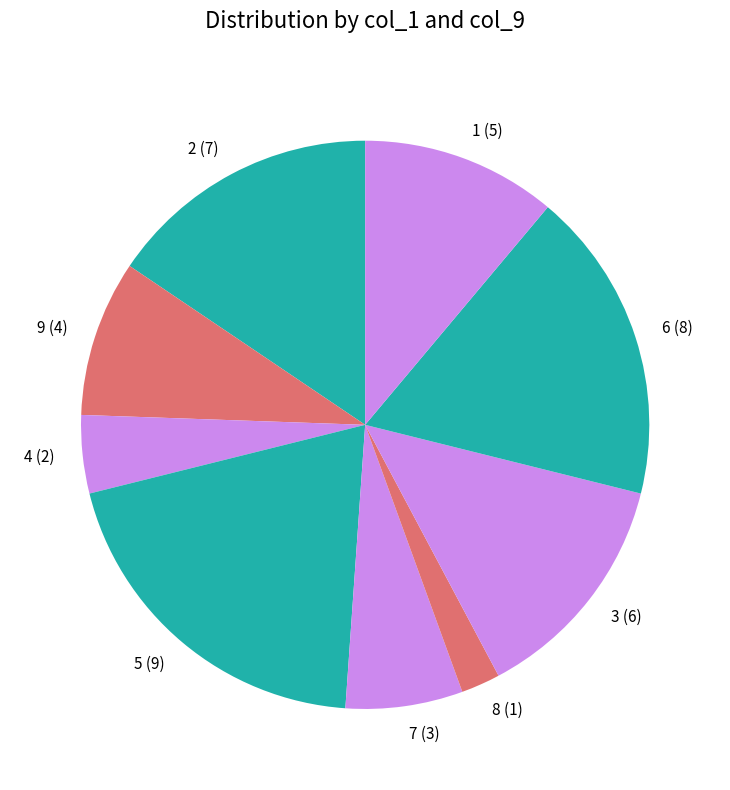

What is the largest slice in the pie chart?

5 (9)